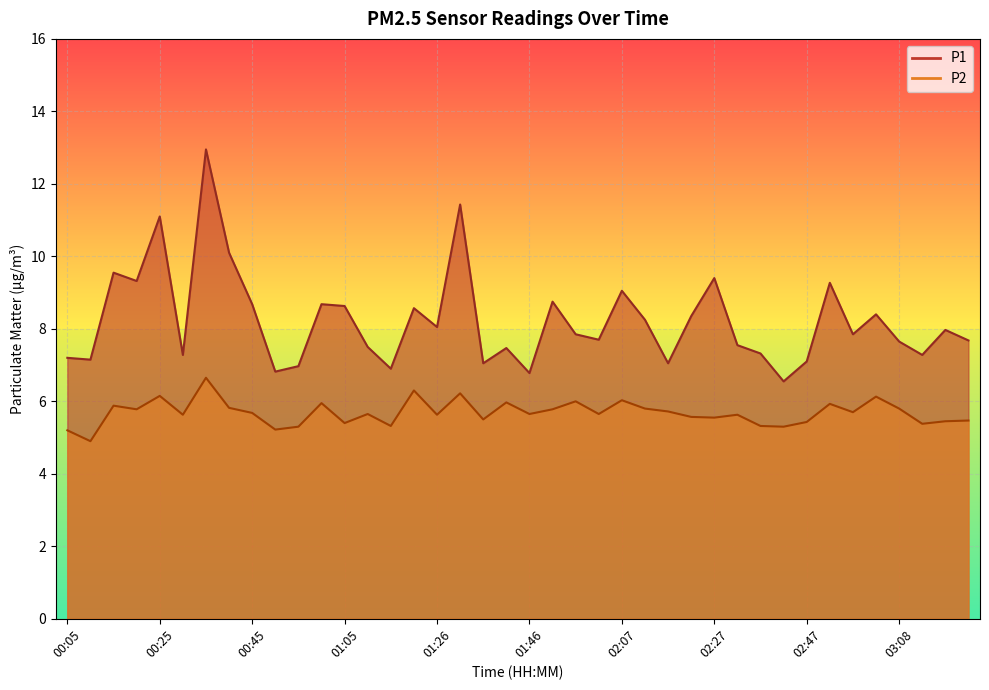

Count the number of data series in this chart.

2